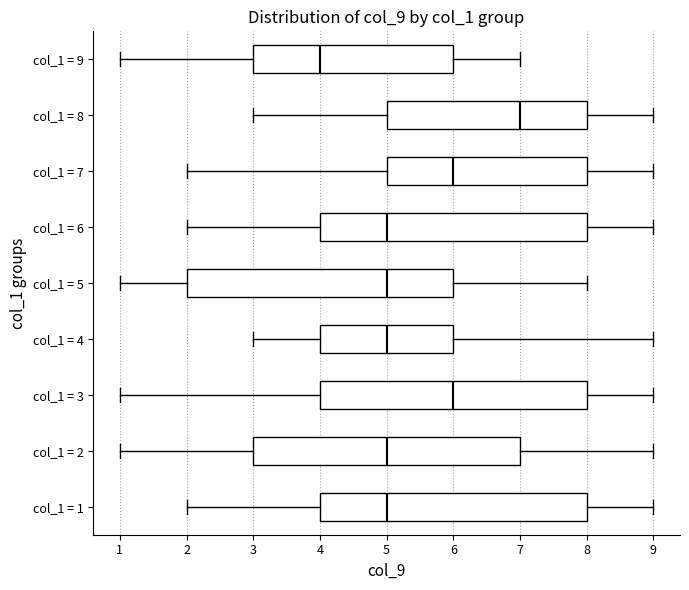

Where is the left edge of the box for col_1 = 8 on the x-axis? The values are not printed on the chart, so give them approximately, as read against the axis.

5